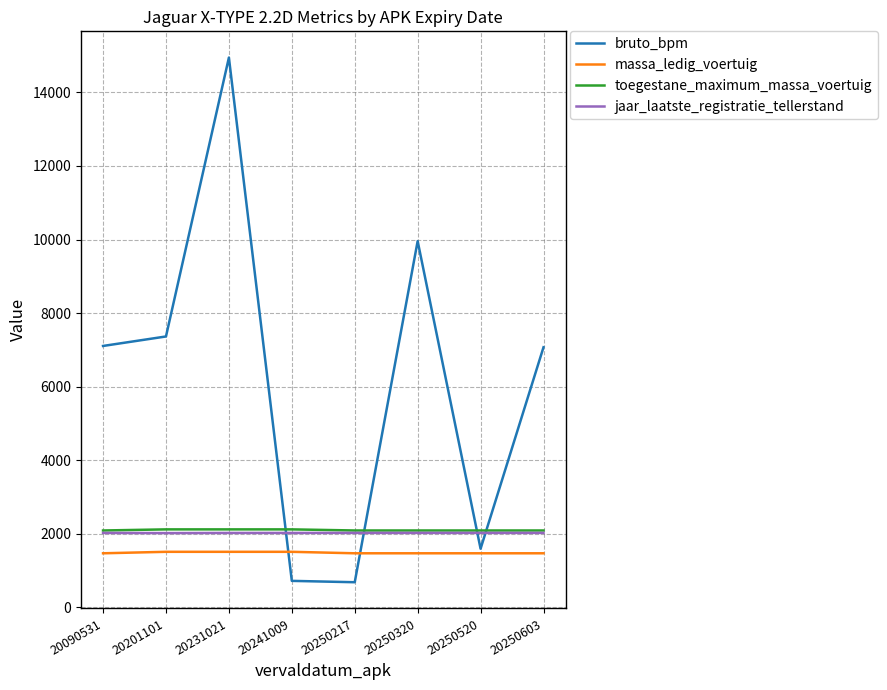

True or false: toegestane_maximum_massa_voertuig and bruto_bpm cross at least once.

True